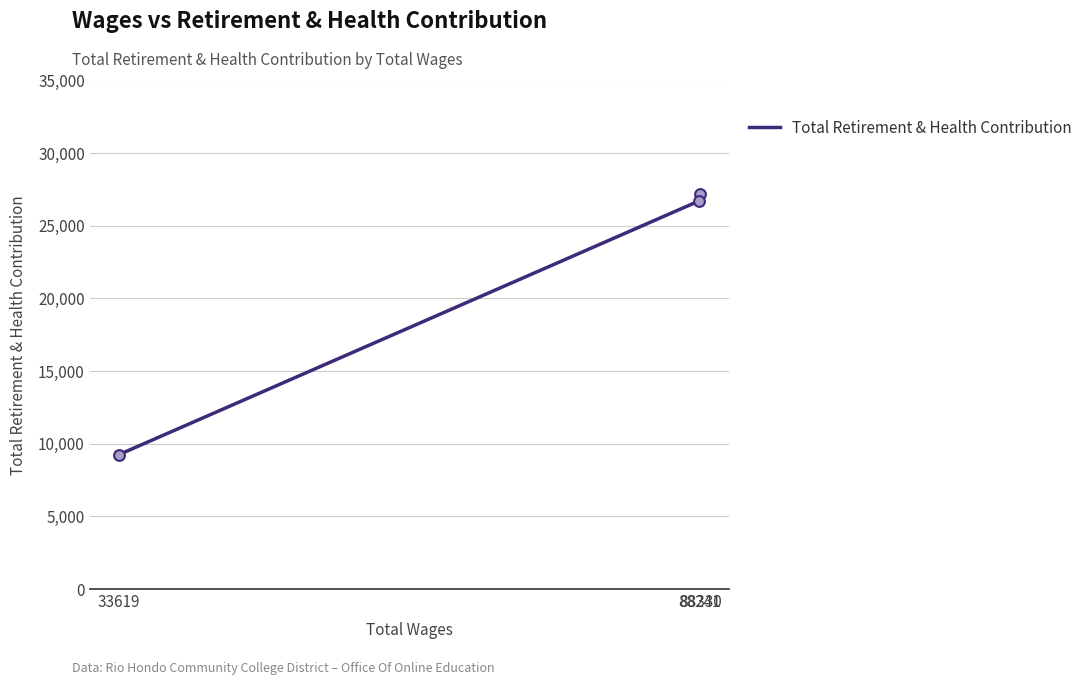

What is the ratio of the value at 33619 to the value at 88330?

0.3